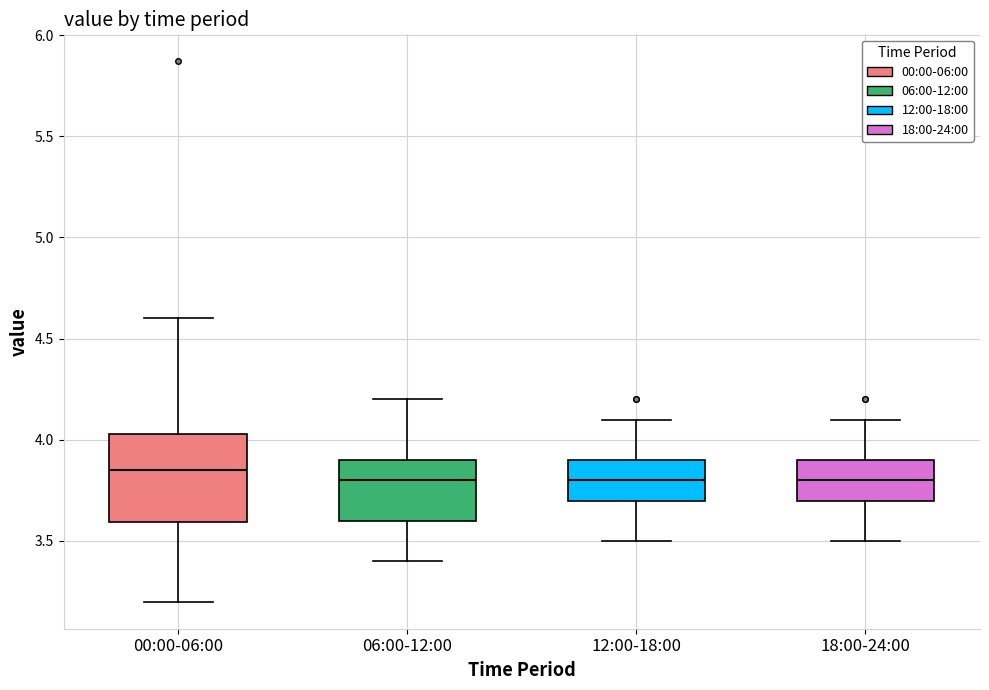

Reading left to right, transcribe this box plot: for each box, give where its median line is, the range the box spans, and where its two whiskers end, as read against the y-axis. The values are not printed on the chart, so give them approximately, as read against the axis.

00:00-06:00: median 3.85, box 3.60 to 4.05, whiskers 3.20 to 4.60
06:00-12:00: median 3.80, box 3.60 to 3.90, whiskers 3.40 to 4.20
12:00-18:00: median 3.80, box 3.70 to 3.90, whiskers 3.50 to 4.10
18:00-24:00: median 3.80, box 3.70 to 3.90, whiskers 3.50 to 4.10